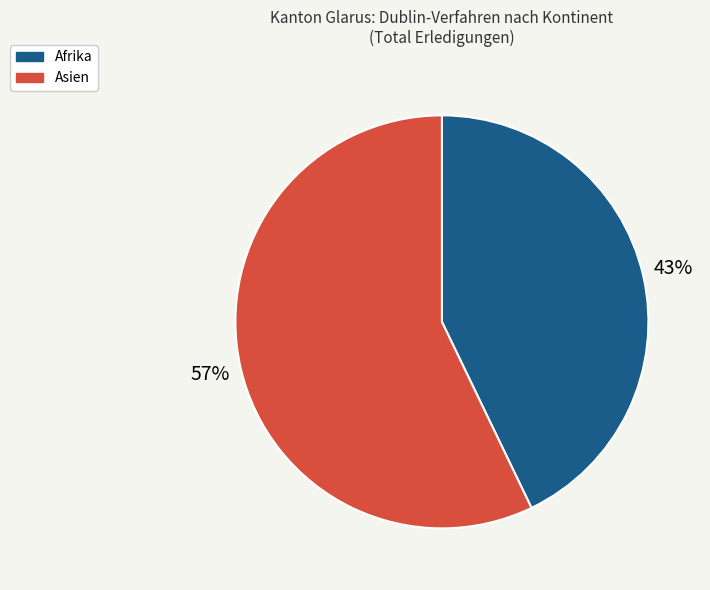

To the nearest percent, what is the average slice percentage?

50%